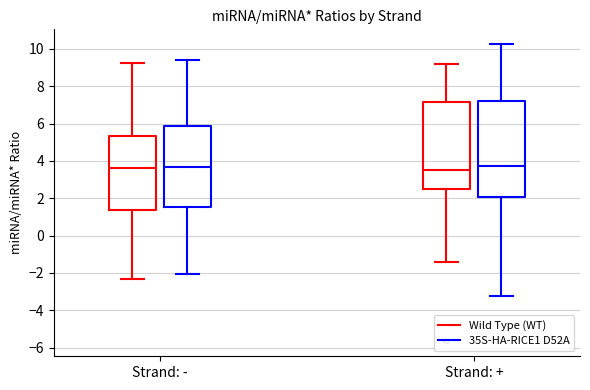

Which box is the tallest, from its lower edge to its upper edge?

Strand: + (35S-HA-RICE1 D52A)